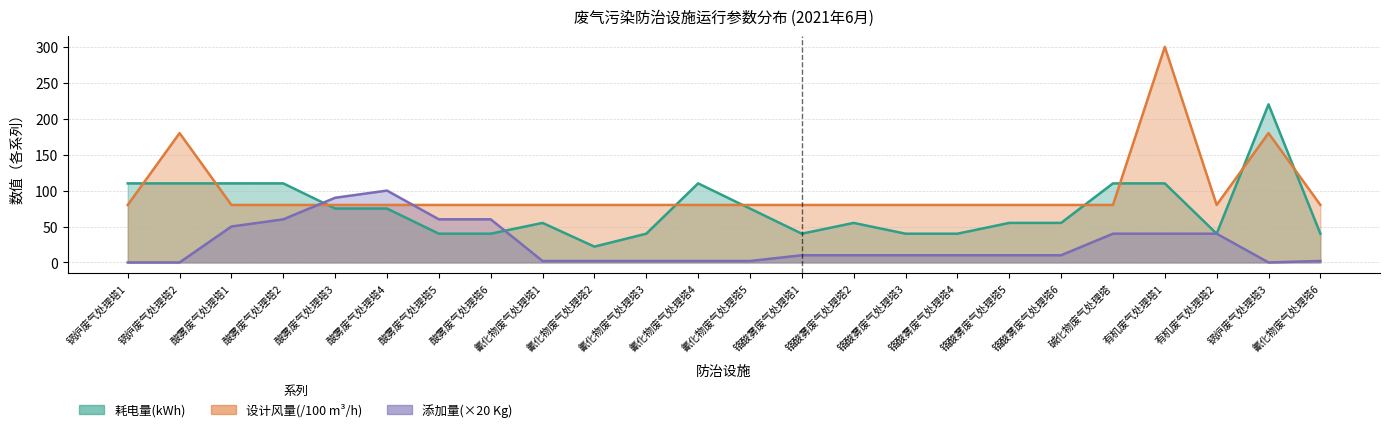

At which label does 添加量(Kg) reach its minimum?

锅炉废气处理塔1